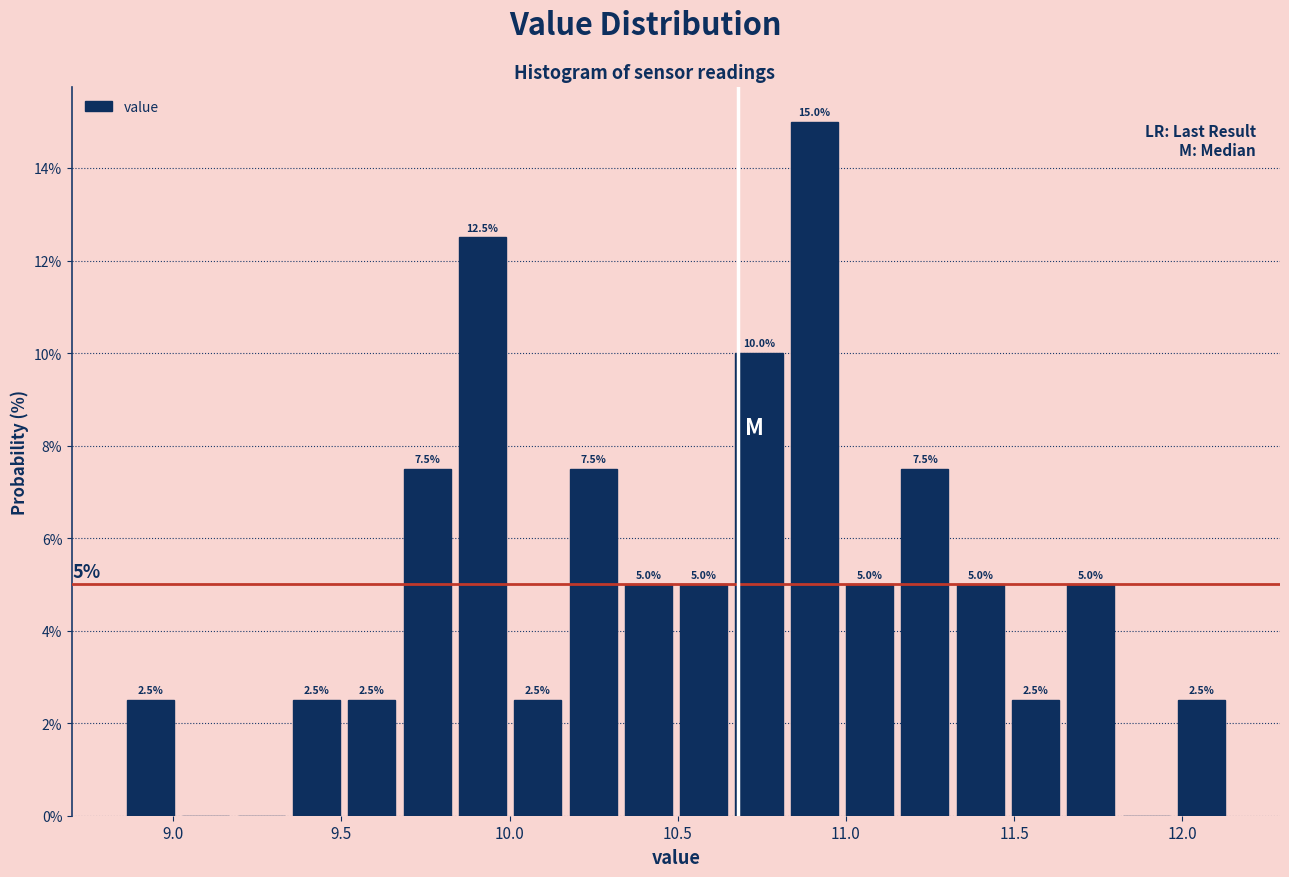

Around what value on the x-axis is the tallest bar? Give the approximate position of its centre, as read against the axis.

10.90